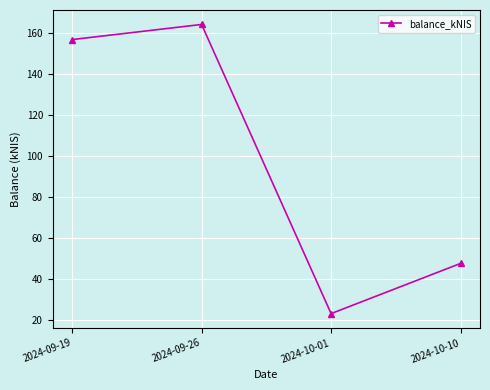

Rank the categories by value from lowest to highest.

2024-10-01, 2024-10-10, 2024-09-19, 2024-09-26